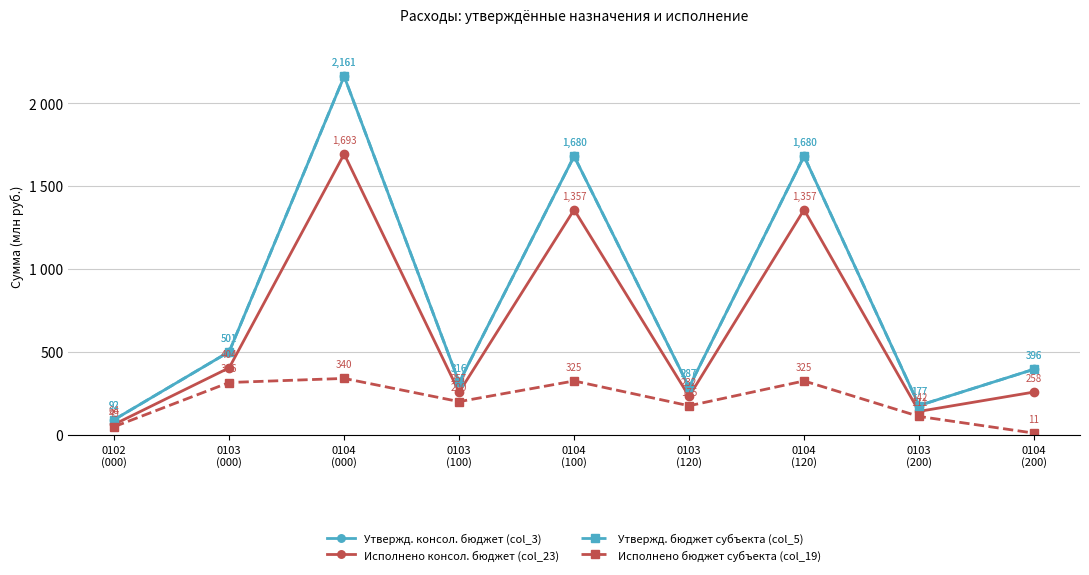

Is it true that Исполнено бюджет субъекта (col_19) equals 16.6 at 0104
(200)?

False